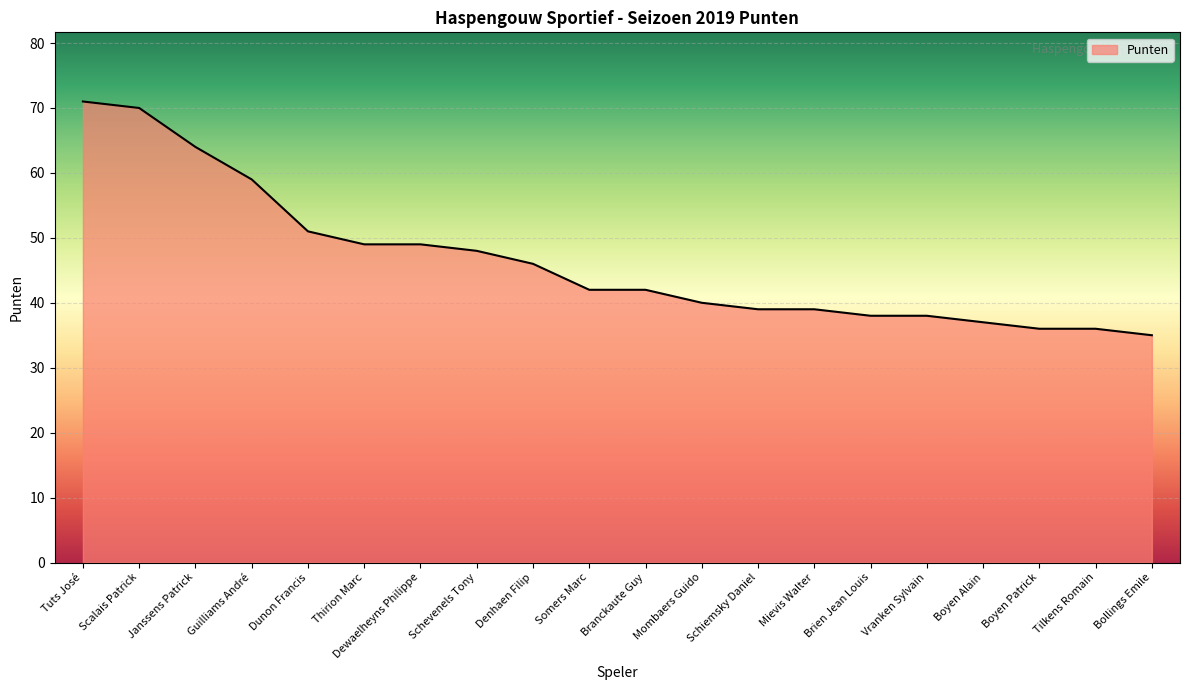

At which label is the value closest to 53?

Dunon Francis